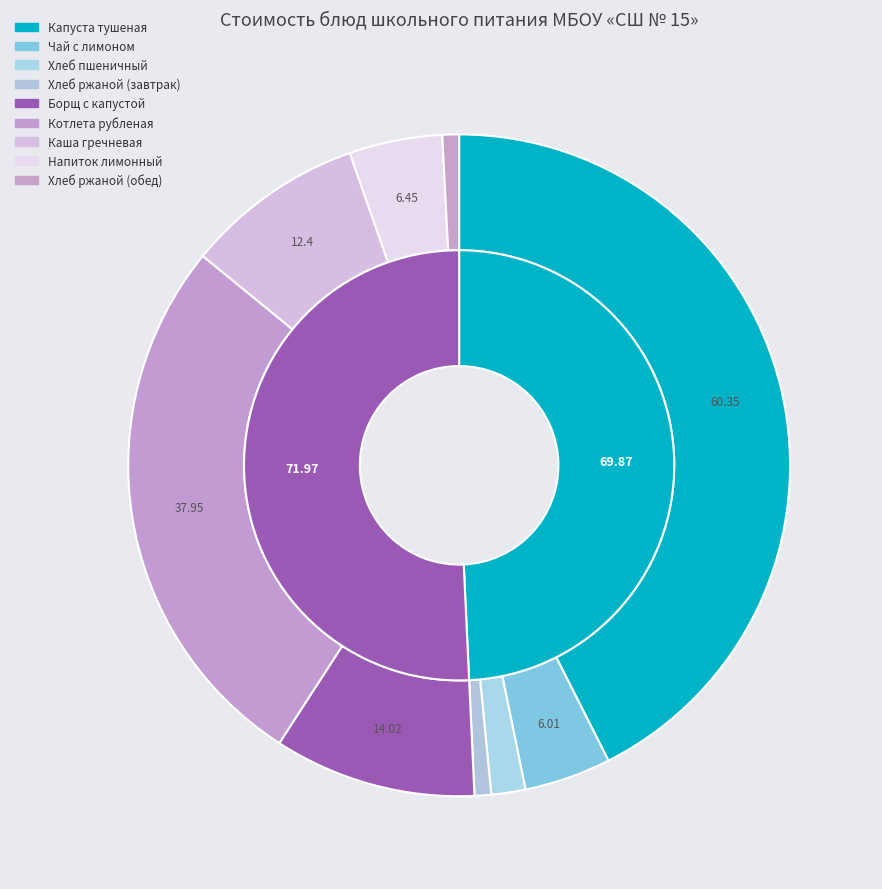

Combined, what portion of the pie is Каша гречневая and Напиток лимонный?

13.3%